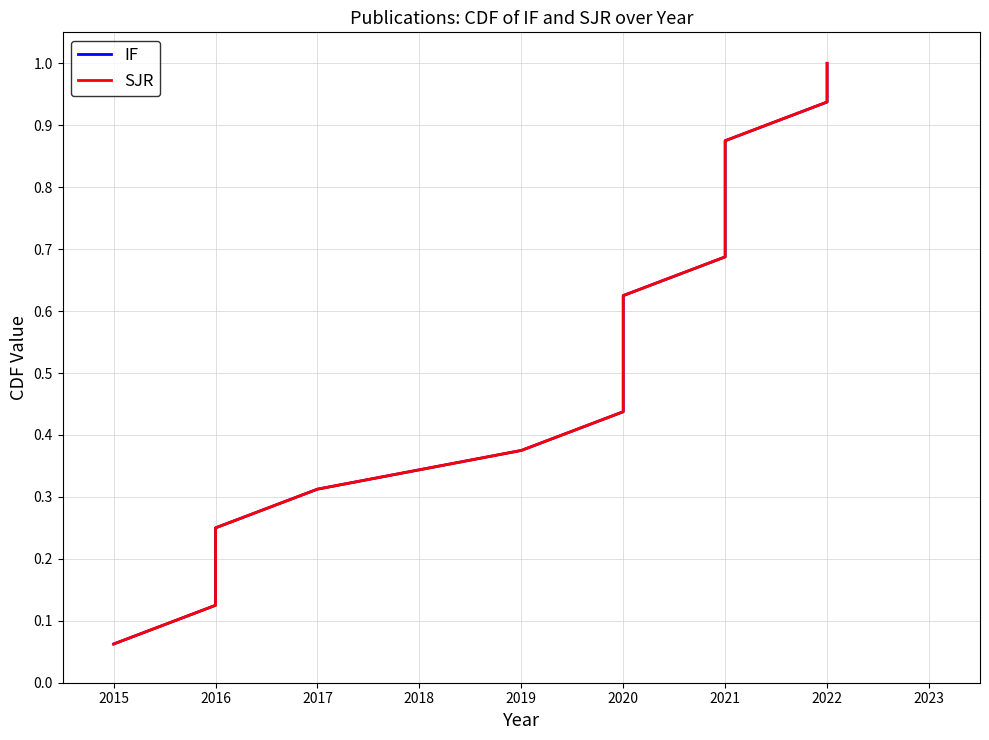

True or false: IF has a value of 0.5 at 2022.

False